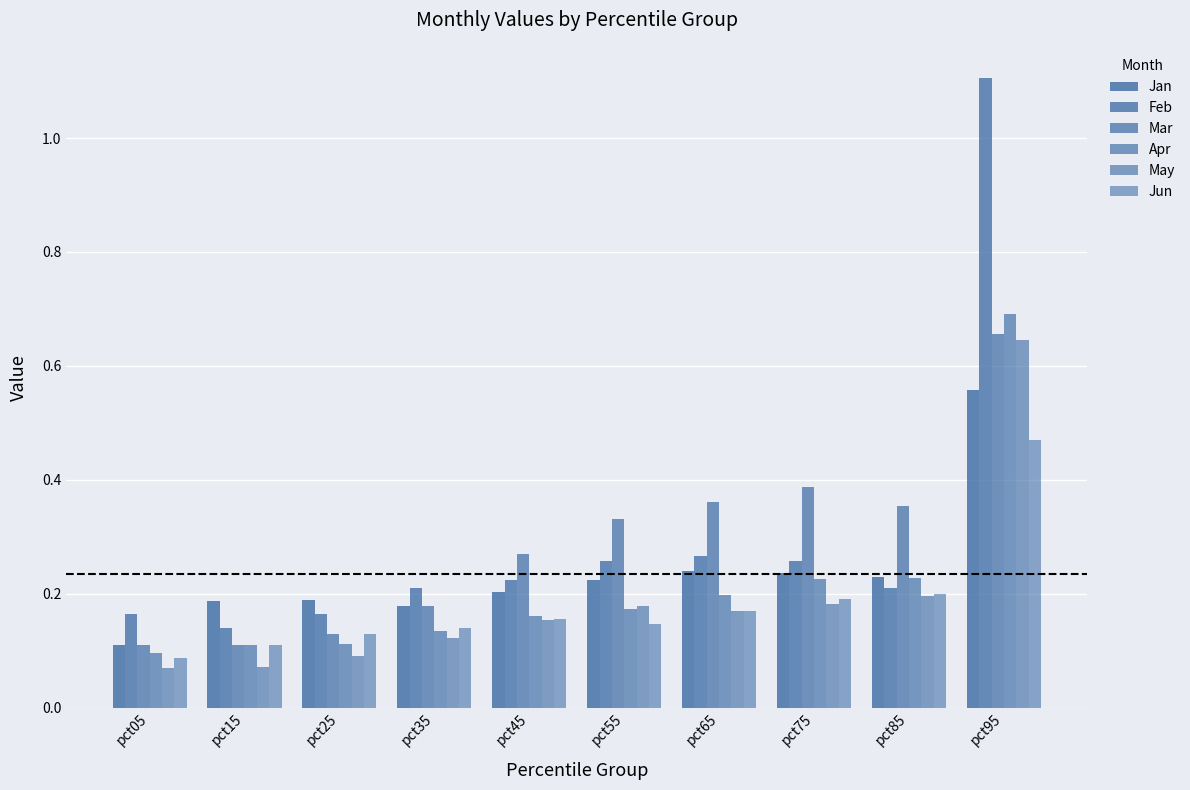

Which has a higher value, pct75 or pct25?

pct75